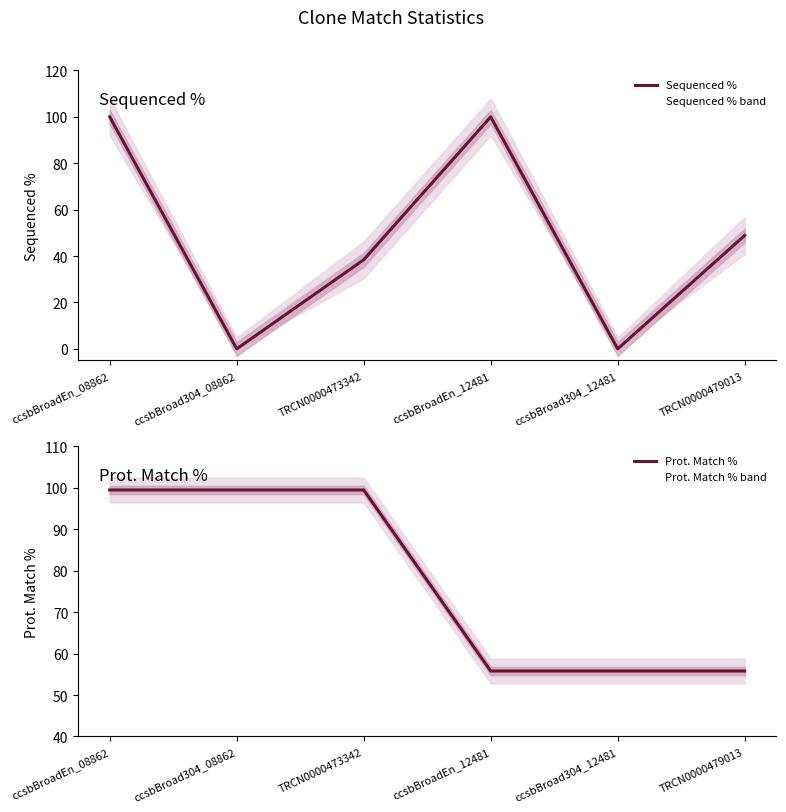

At which label is Prot. Match % closest to 77?

ccsbBroadEn_12481